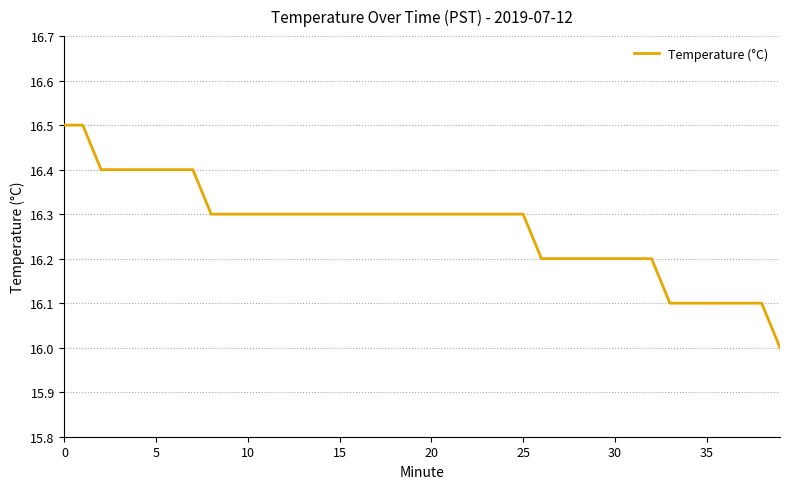

What is the smallest value displayed?

16.0